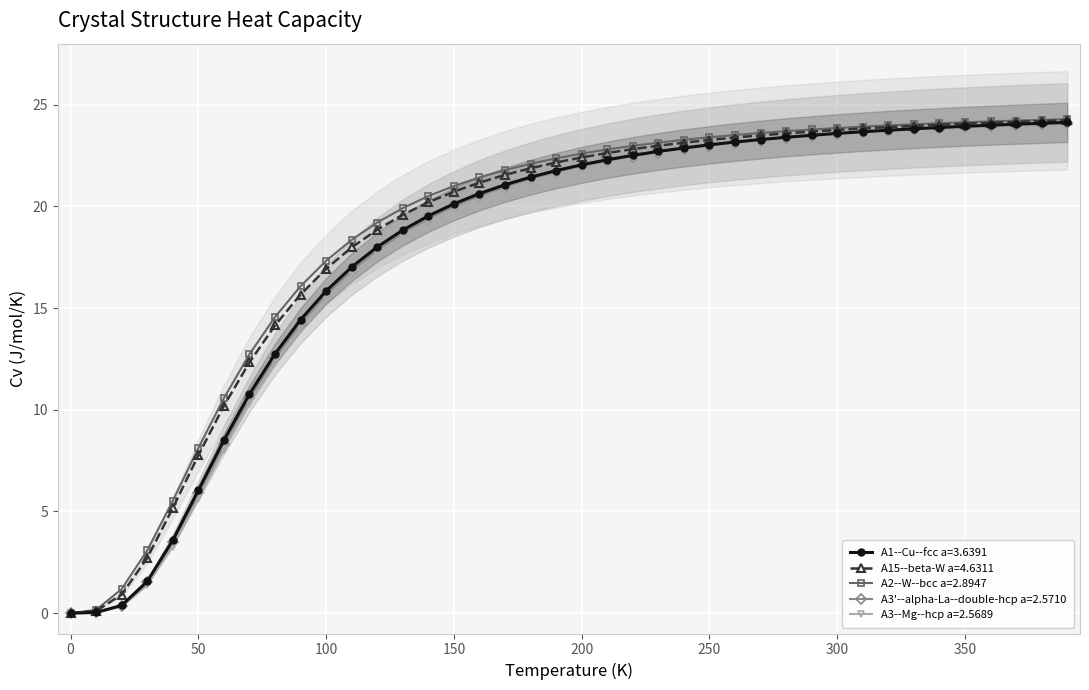

What is the value of the A3--Mg--hcp a=2.5689 point at the 27th from the left?

23.1